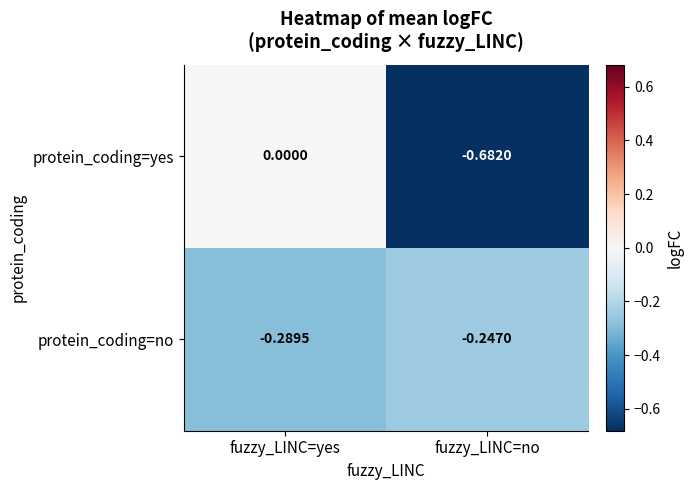

Where is protein_coding=no nearest to the value 0?

fuzzy_LINC=no